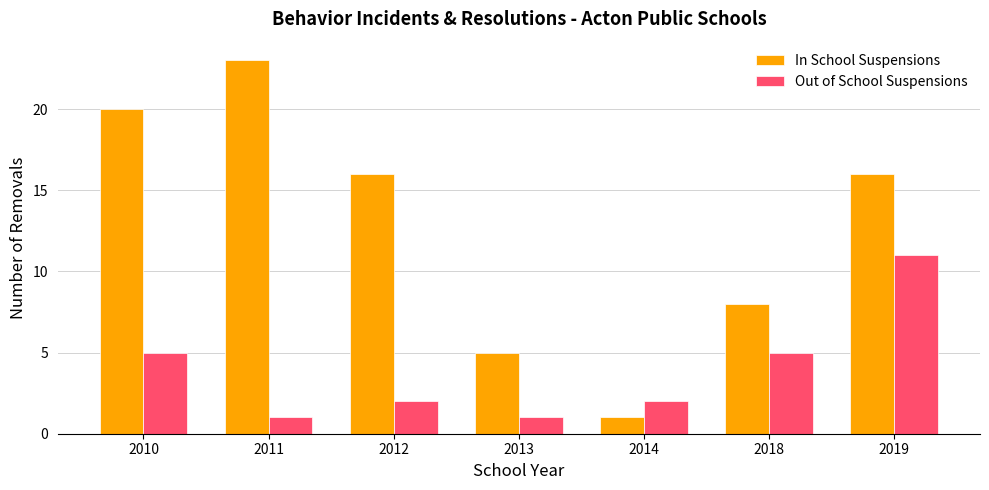

How many In School Suspensions values are between 5 and 20?

5